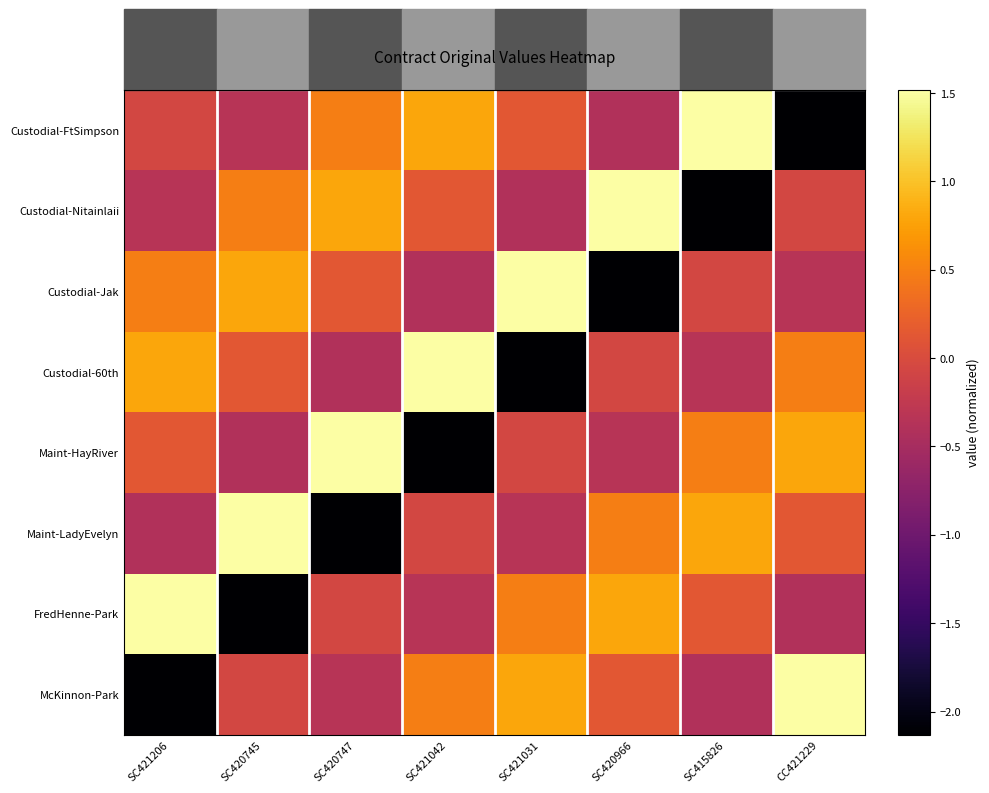

Reading left to right, extract all data points from this chart.

Custodial-FtSimpson: SC421206=-0.1	SC420745=-0.3	SC420747=0.5	SC421042=0.8	SC421031=0.1	SC420966=-0.4	SC415826=1.5	CC421229=-2.1
Custodial-Nitainlaii: SC421206=-0.3	SC420745=0.5	SC420747=0.8	SC421042=0.1	SC421031=-0.4	SC420966=1.5	SC415826=-2.1	CC421229=-0.1
Custodial-Jak: SC421206=0.5	SC420745=0.8	SC420747=0.1	SC421042=-0.4	SC421031=1.5	SC420966=-2.1	SC415826=-0.1	CC421229=-0.3
Custodial-60th: SC421206=0.8	SC420745=0.1	SC420747=-0.4	SC421042=1.5	SC421031=-2.1	SC420966=-0.1	SC415826=-0.3	CC421229=0.5
Maint-HayRiver: SC421206=0.1	SC420745=-0.4	SC420747=1.5	SC421042=-2.1	SC421031=-0.1	SC420966=-0.3	SC415826=0.5	CC421229=0.8
Maint-LadyEvelyn: SC421206=-0.4	SC420745=1.5	SC420747=-2.1	SC421042=-0.1	SC421031=-0.3	SC420966=0.5	SC415826=0.8	CC421229=0.1
FredHenne-Park: SC421206=1.5	SC420745=-2.1	SC420747=-0.1	SC421042=-0.3	SC421031=0.5	SC420966=0.8	SC415826=0.1	CC421229=-0.4
McKinnon-Park: SC421206=-2.1	SC420745=-0.1	SC420747=-0.3	SC421042=0.5	SC421031=0.8	SC420966=0.1	SC415826=-0.4	CC421229=1.5